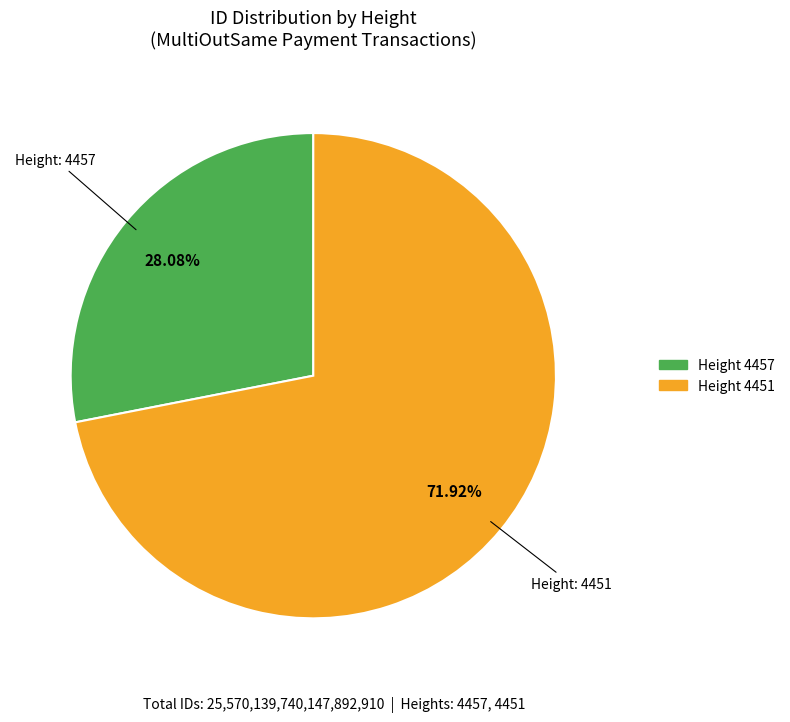

Is there a majority slice in this chart?

Yes